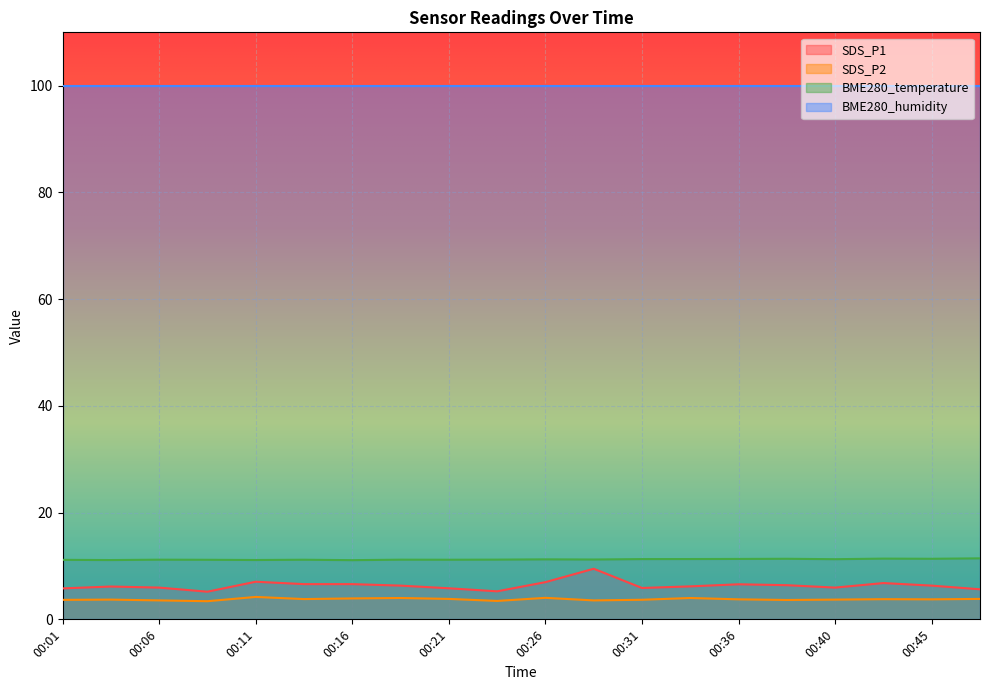

What is the sum of the SDS_P1 values at 00:28 and 00:13?

16.1